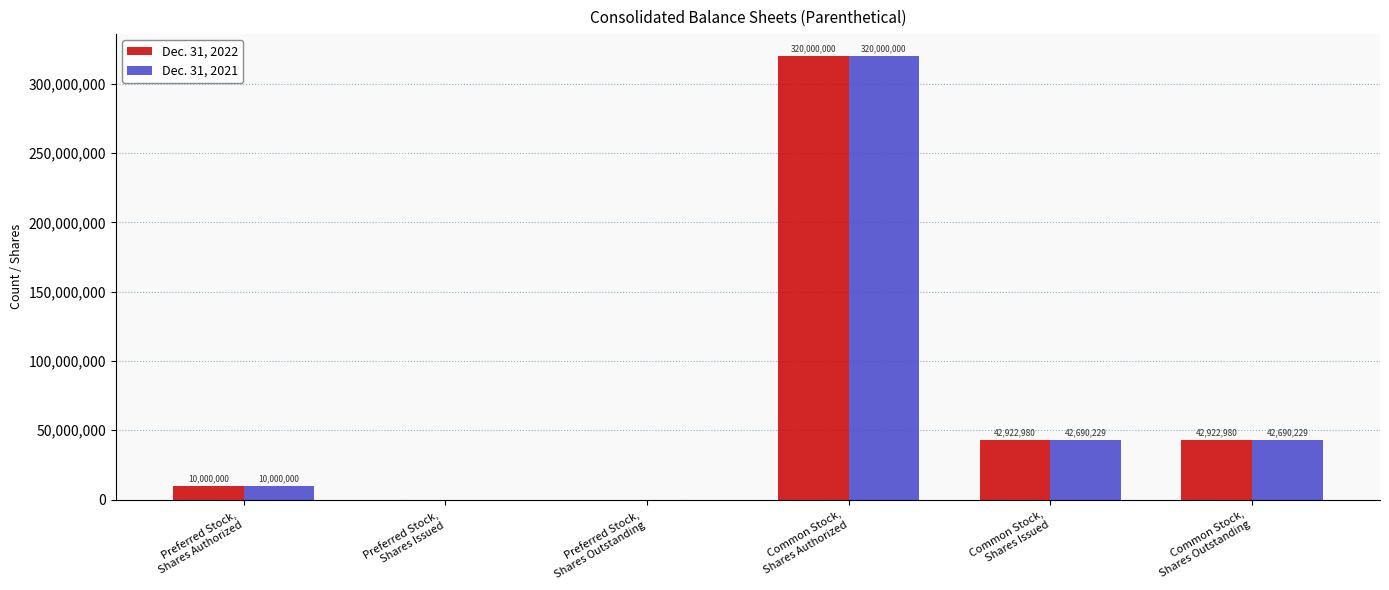

What is the sum of all Dec. 31, 2021 values?

415380458